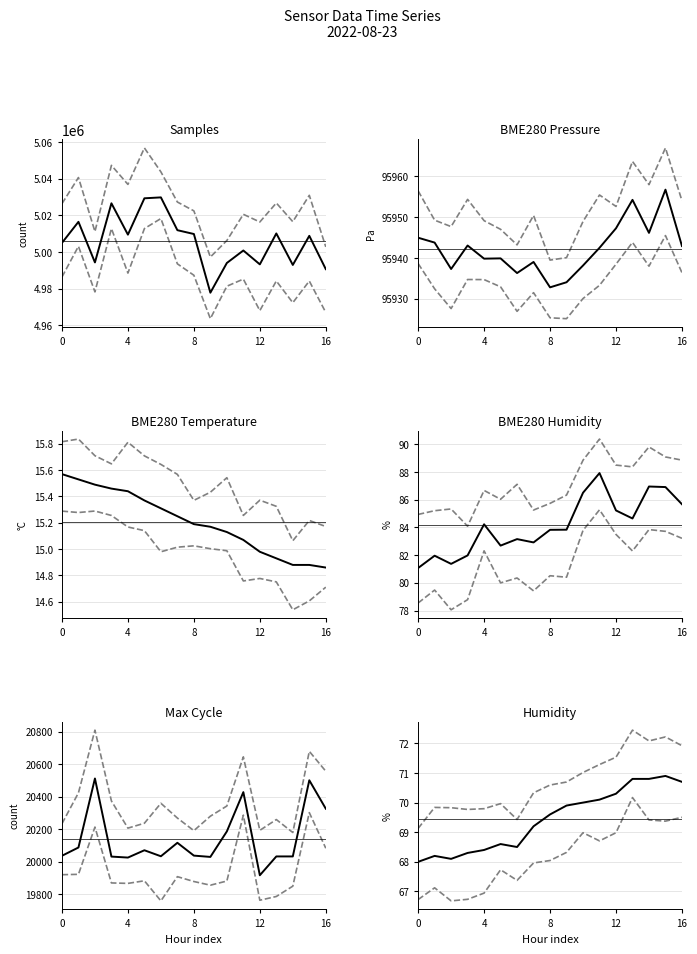

What is the highest value of the BME280_pressure series?

95956.8